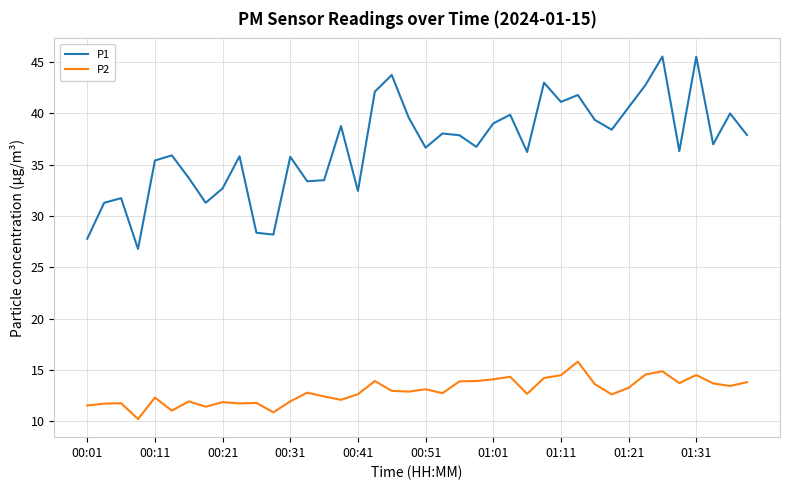

What is the difference between the maximum and minimum values in the P2 series?

5.6